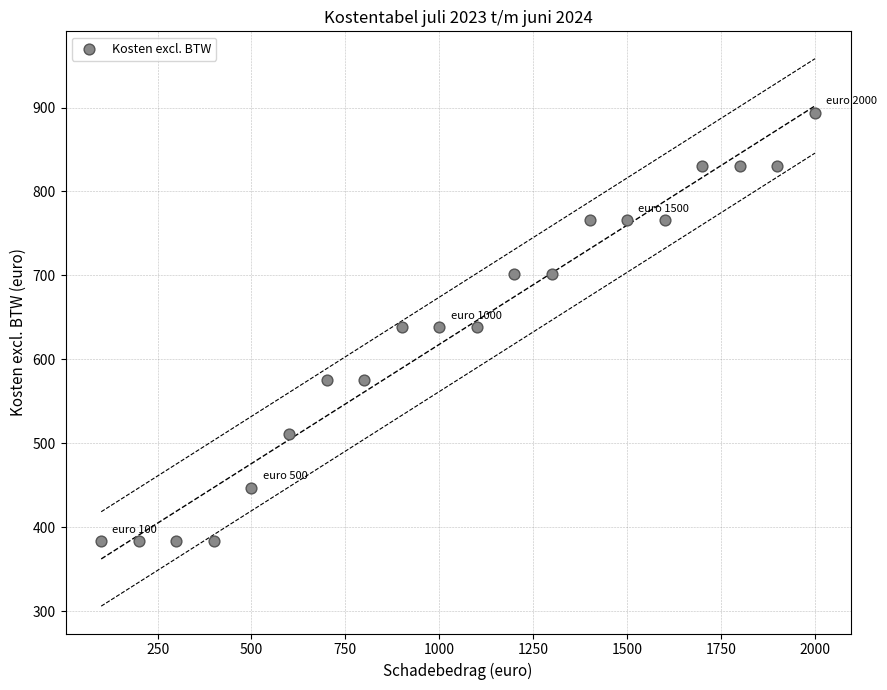

What is the range of Y values (max minus min)?

511